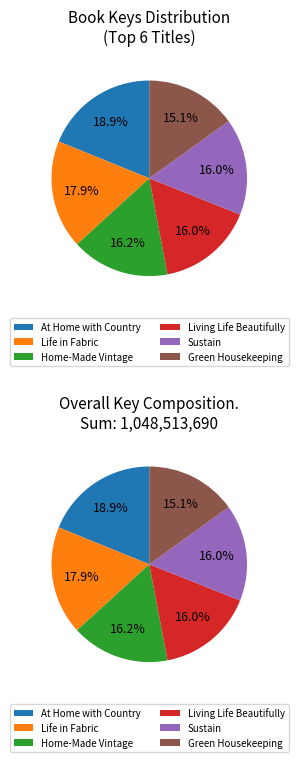

Count the number of slices in the pie.

6